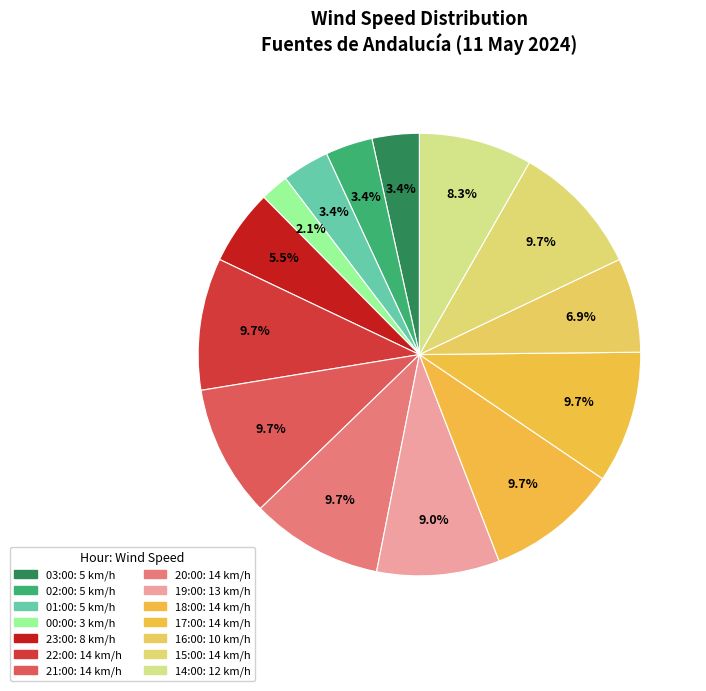

What is the total percentage of 20:00 and 16:00?

16.6%